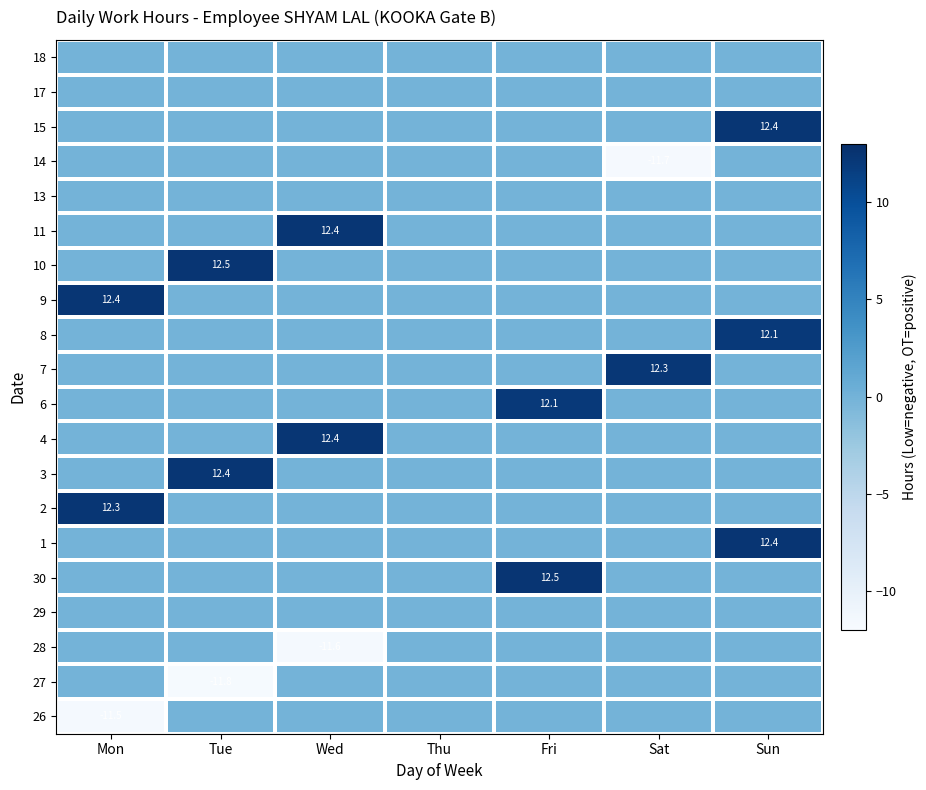

Which has a higher value, Sun or Wed?

Sun